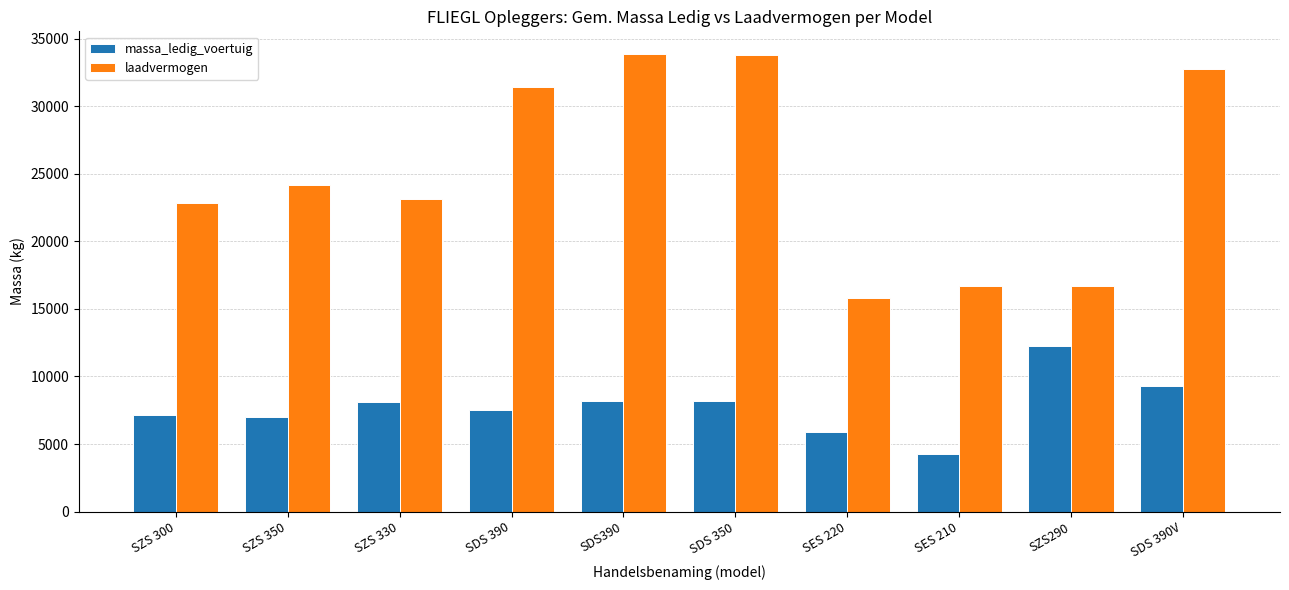

What is the highest value of the laadvermogen series?

33850.0